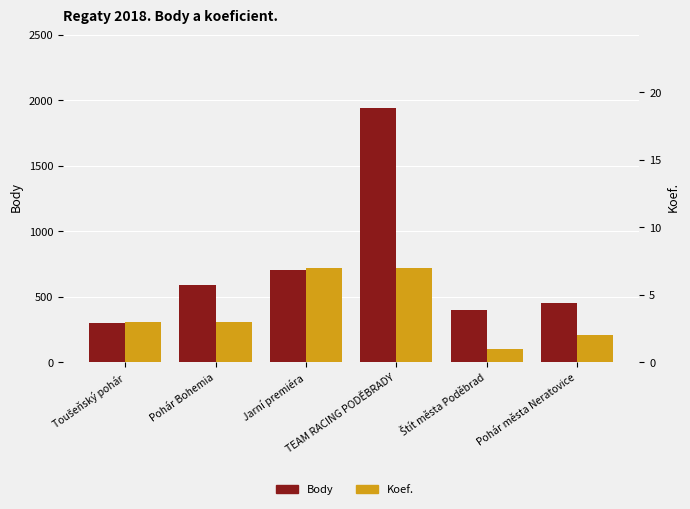

What are all the series names shown in the legend?

Body, Koef.